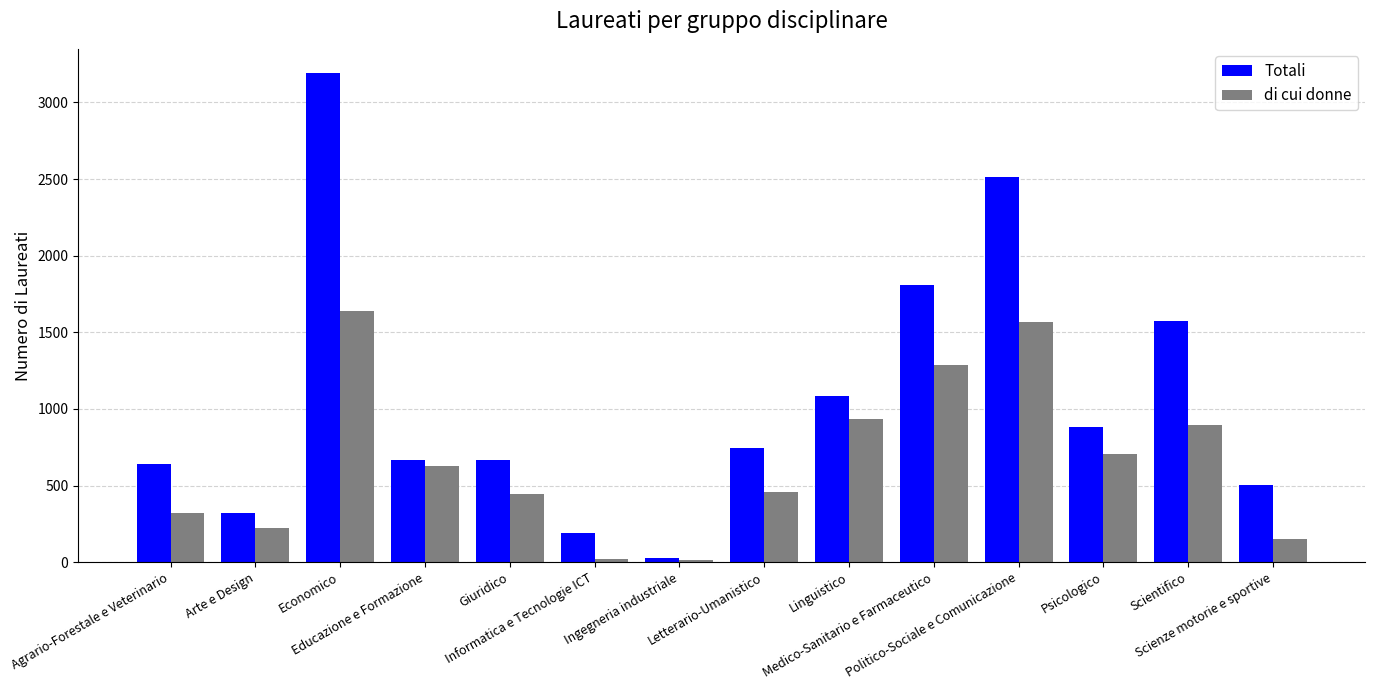

Is it true that Totali equals 1030 at Economico?

False